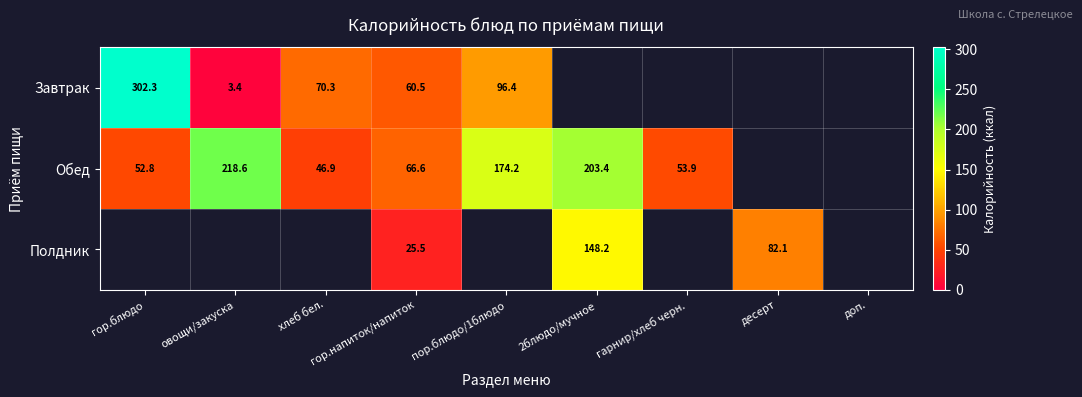

What is the difference between the Завтрак values at гор.напиток/напиток and пор.блюдо/1блюдо?

35.9